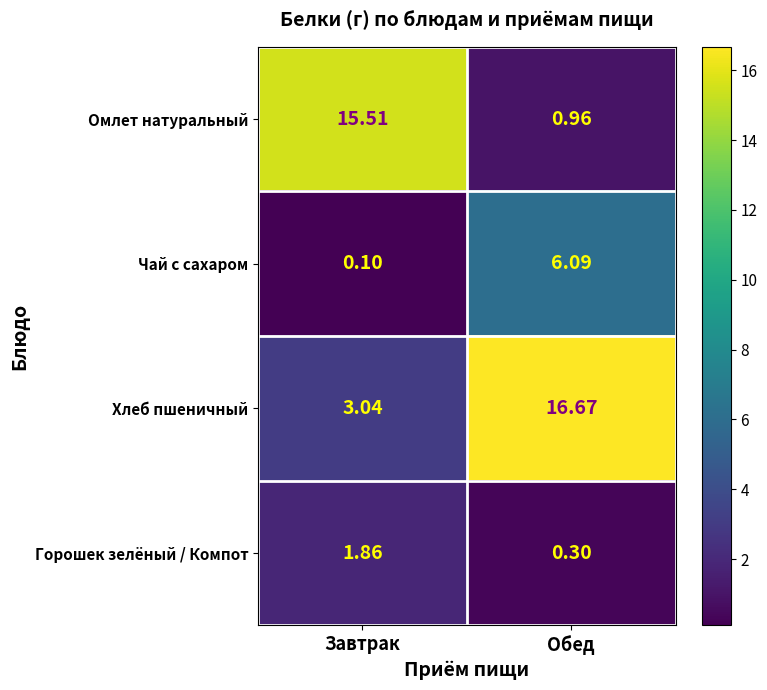

List the series in order of their overall mean, lowest first.

Горошек зелёный / Компот, Чай с сахаром, Омлет натуральный, Хлеб пшеничный